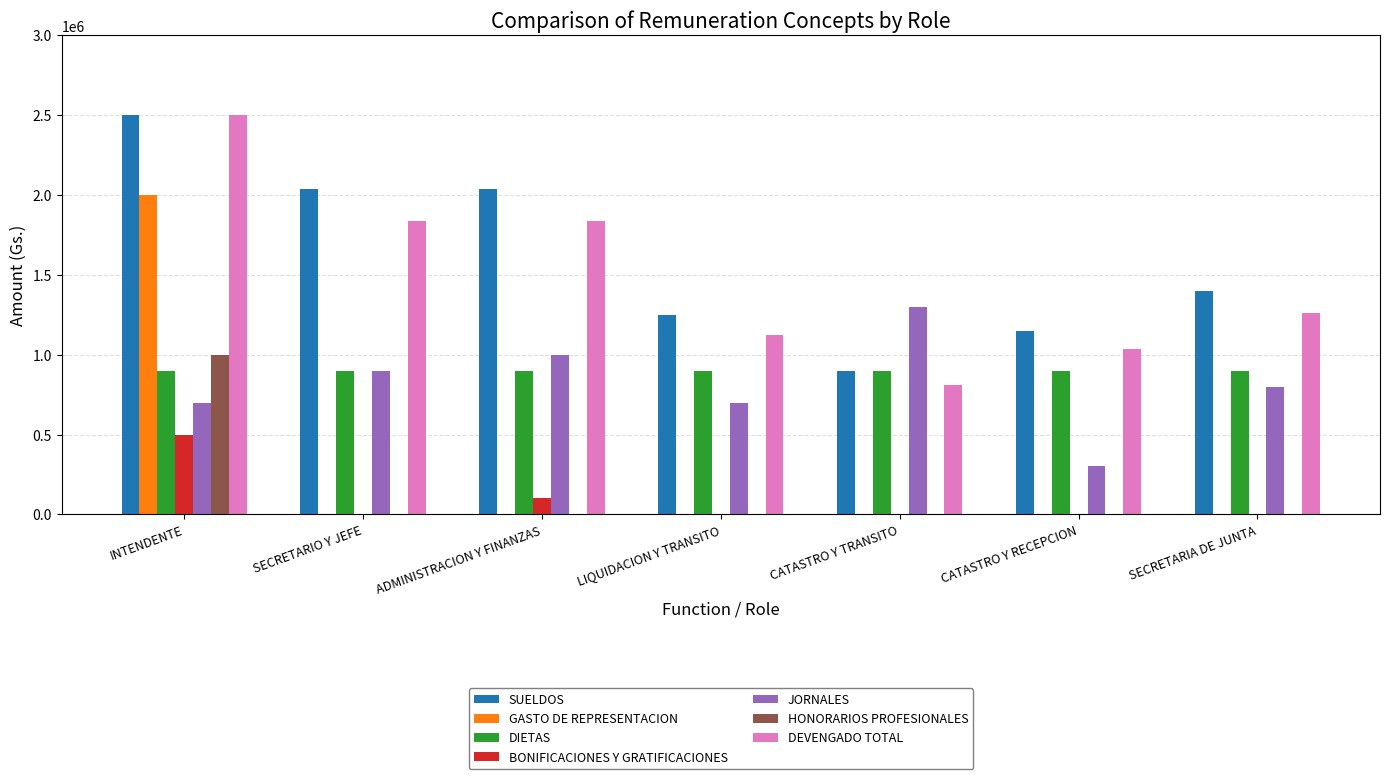

Which series changed the most between ADMINISTRACION Y FINANZAS and LIQUIDACION Y TRANSITO?

SUELDOS